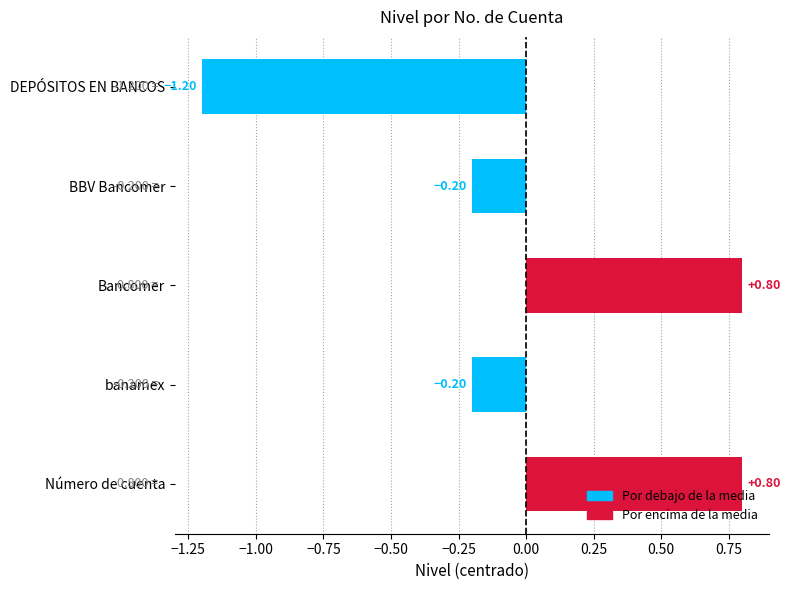

Is it true that the value at 1.1.03.01.01 is 8?

False